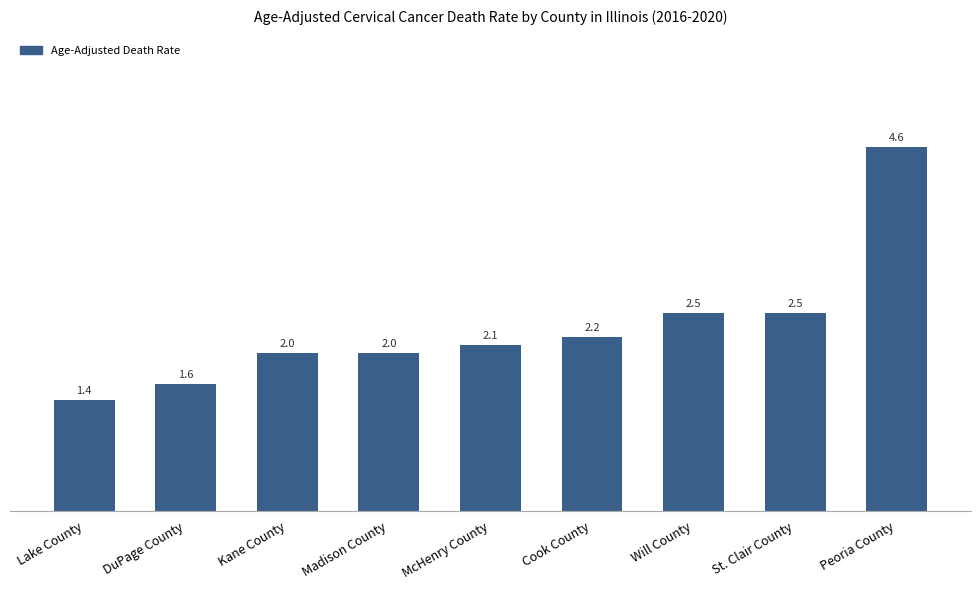

What is the sum of all values?

20.9